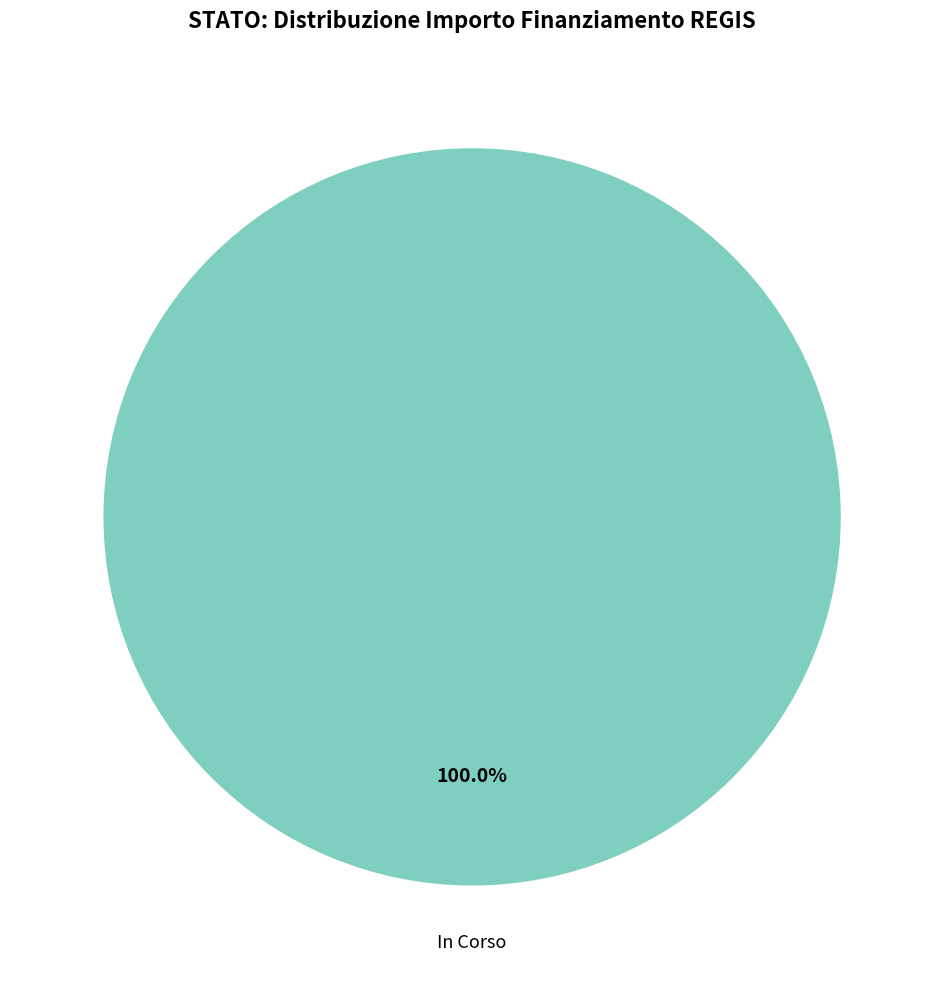

Does any single category account for the majority?

Yes